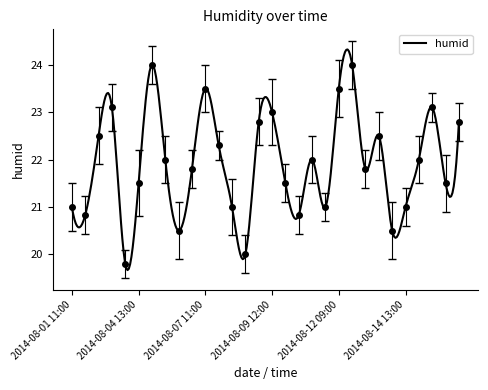

Reading left to right, list all the values displayed in this chart.

21.0	20.8	22.5	23.1	19.8	21.5	24.0	22.0	20.5	21.8	23.5	22.3	21.0	20.0	22.8	23.0	21.5	20.8	22.0	21.0	23.5	24.0	21.8	22.5	20.5	21.0	22.0	23.1	21.5	22.8